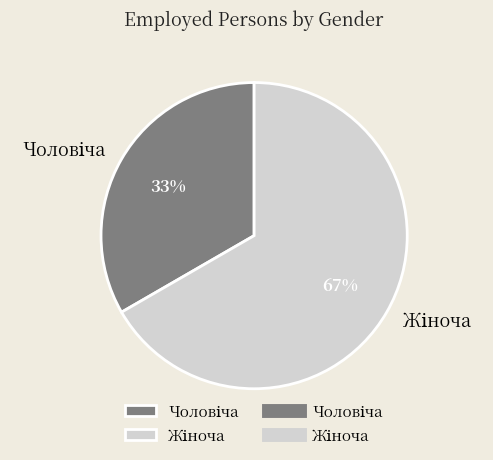

To the nearest percent, what is the average slice percentage?

50%